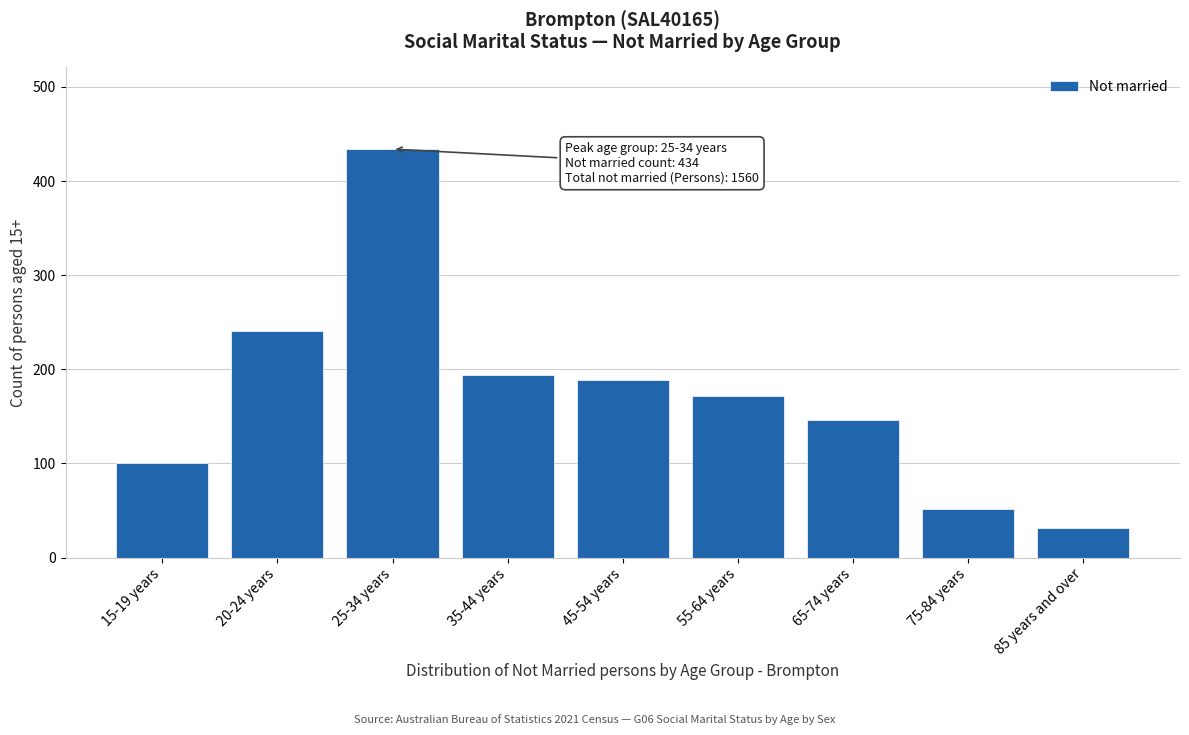

Reading left to right, what are all the values shown in this chart?

15-19 years=101	20-24 years=241	25-34 years=434	35-44 years=194	45-54 years=189	55-64 years=172	65-74 years=146	75-84 years=52	85 years and over=31